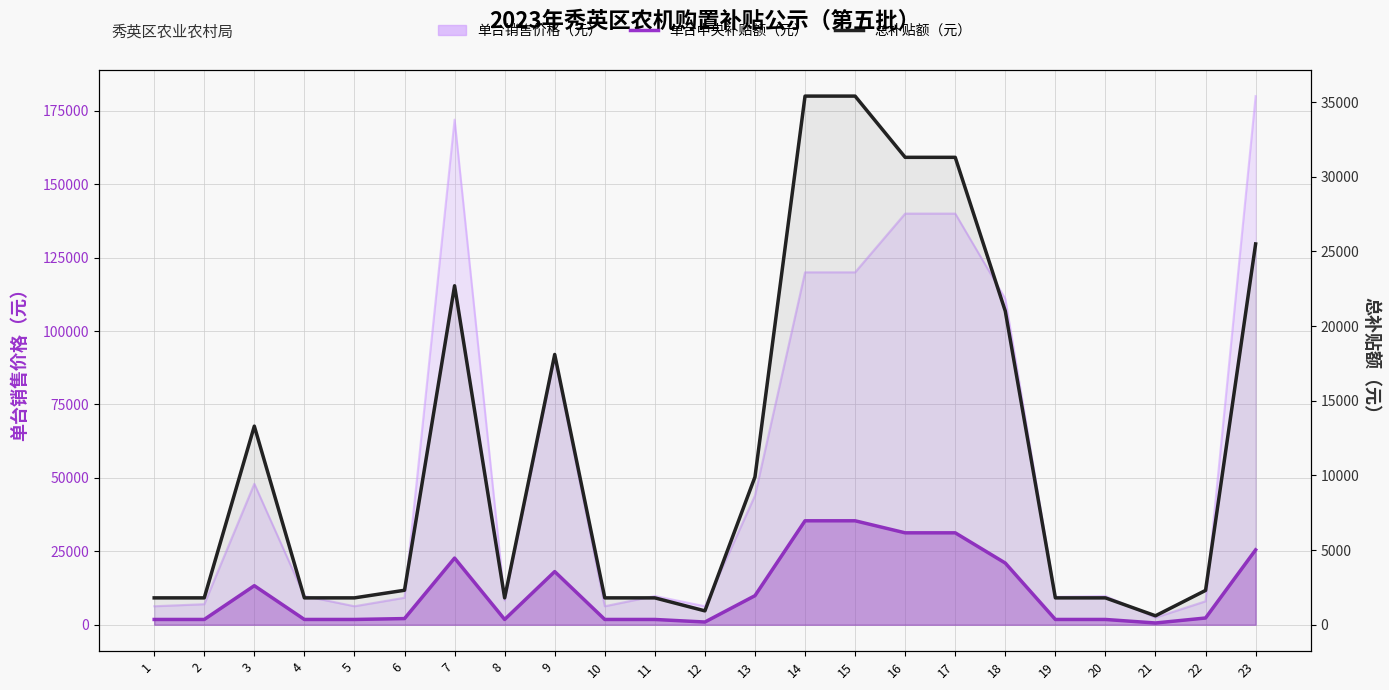

Which series has the largest range (max minus min)?

单台中央补贴额（元）